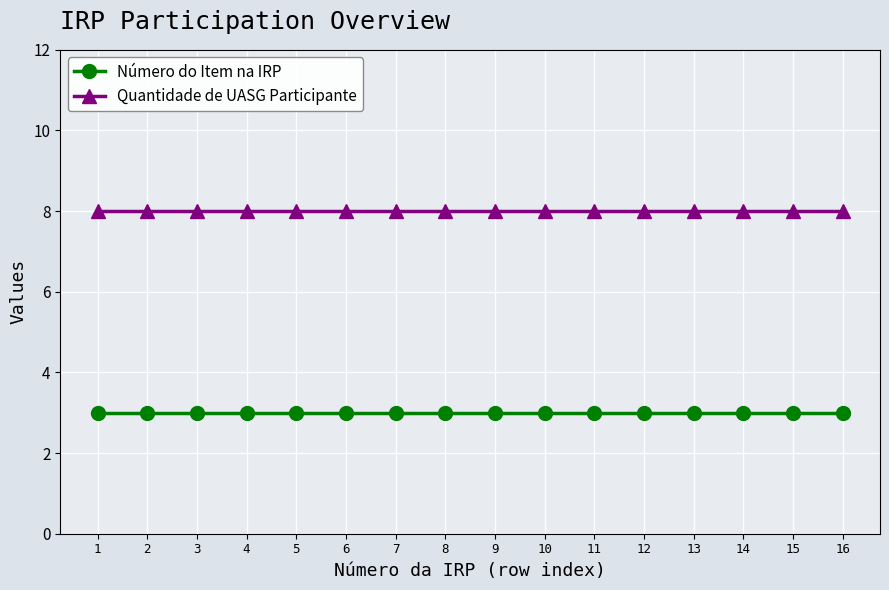

What is the maximum value for Número do Item na IRP?

3